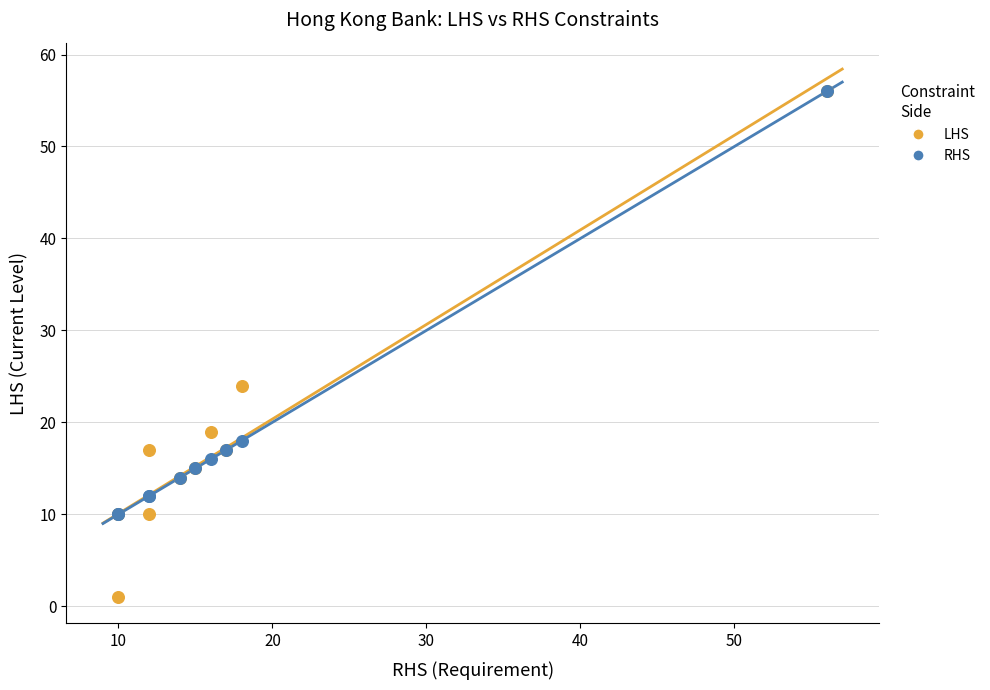

What are all the series names shown in the legend?

LHS, RHS